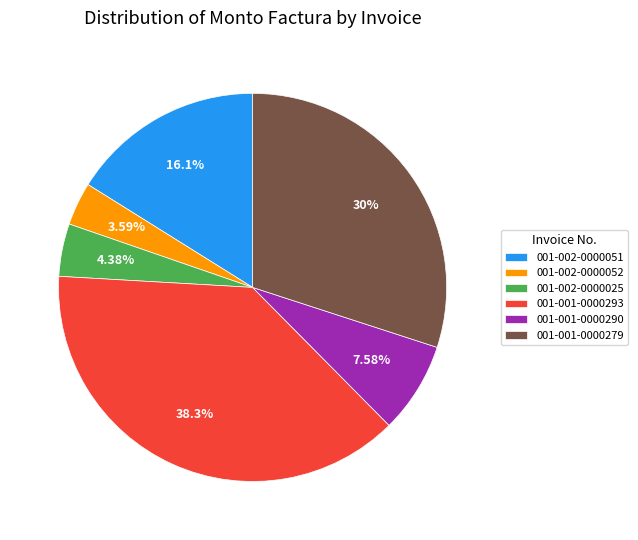

To the nearest percent, what is the average slice percentage?

17%